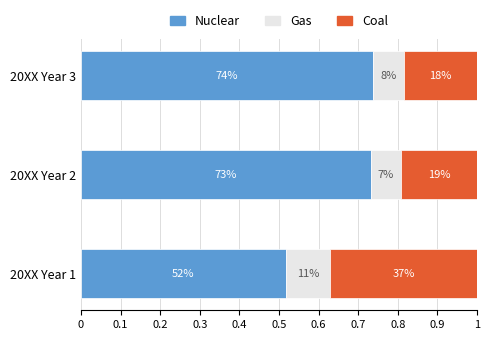

What are all the series names shown in the legend?

Nuclear, Gas, Coal